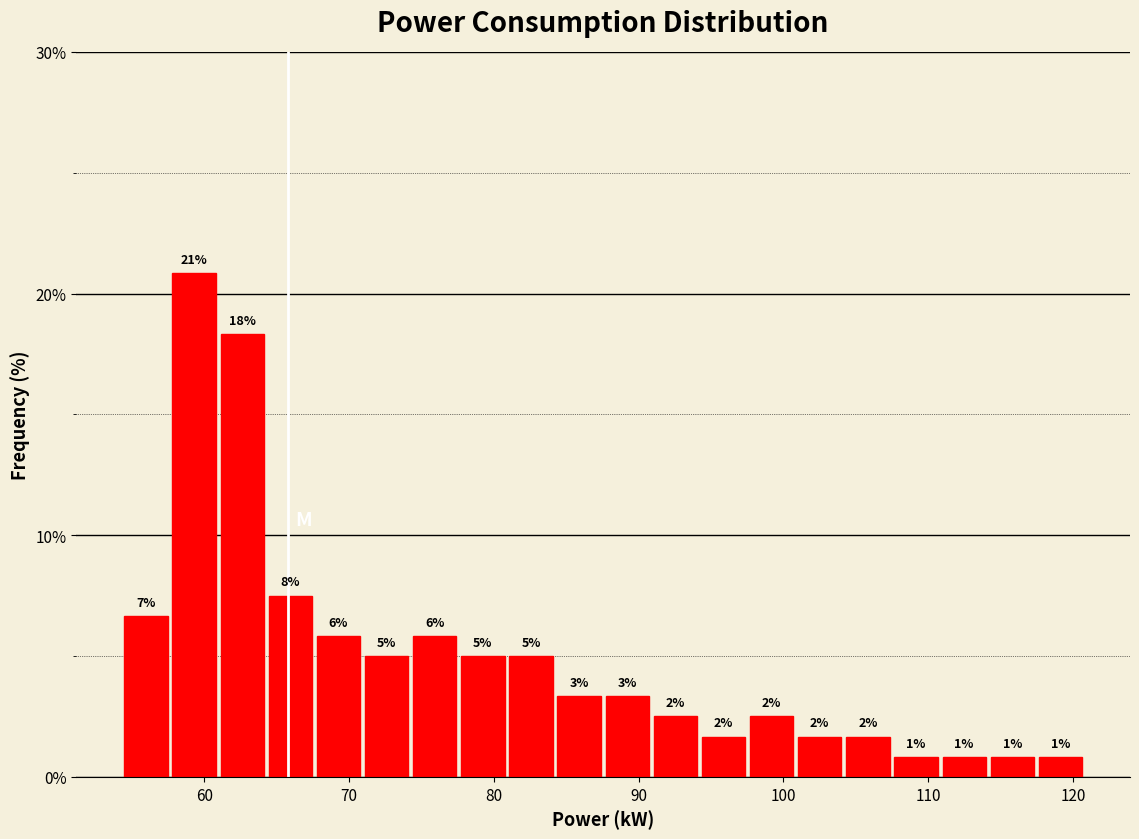

Around what value on the x-axis is the tallest bar? Give the approximate position of its centre, as read against the axis.

59